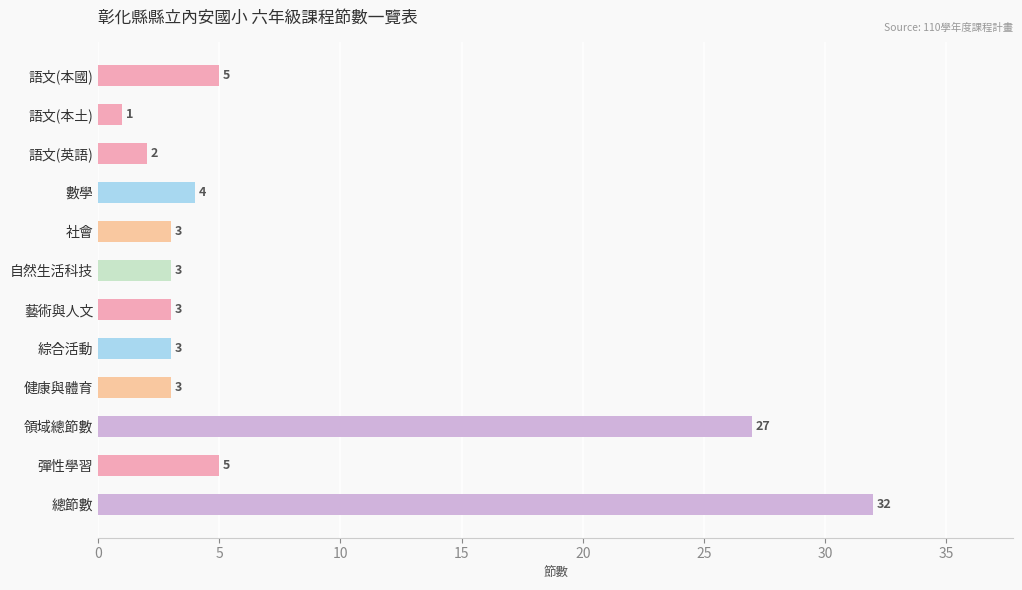

Count the number of data series in this chart.

1